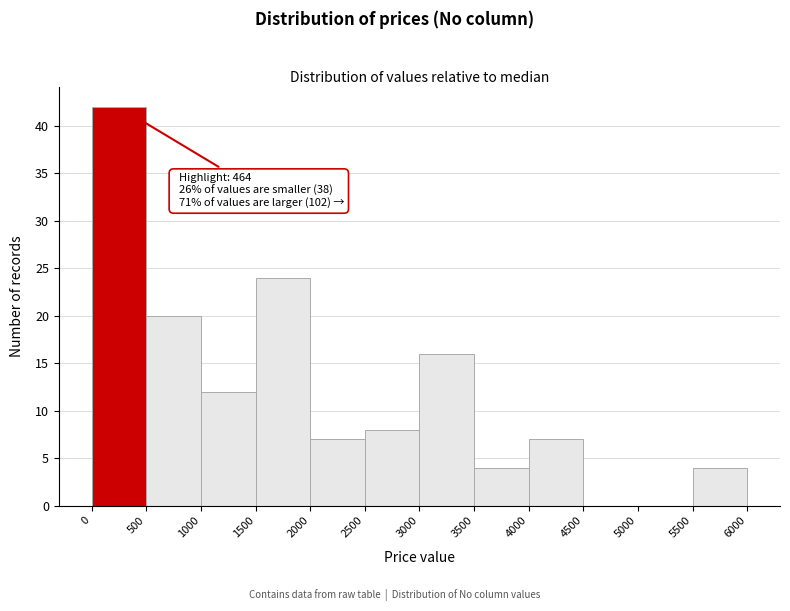

Which range on the x-axis has the tallest bar?

0 to 500